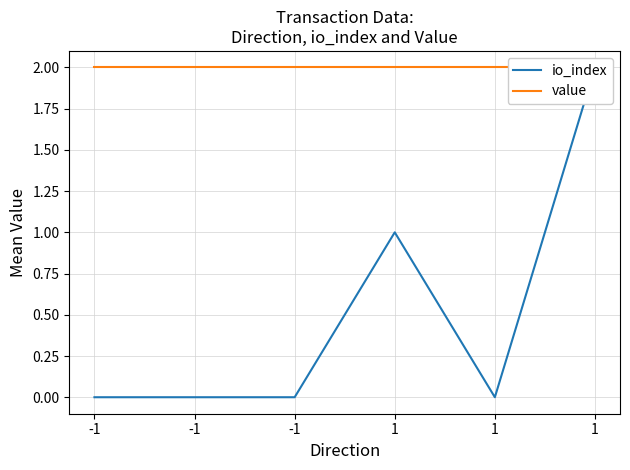

What is the average value of the value series?

2.0